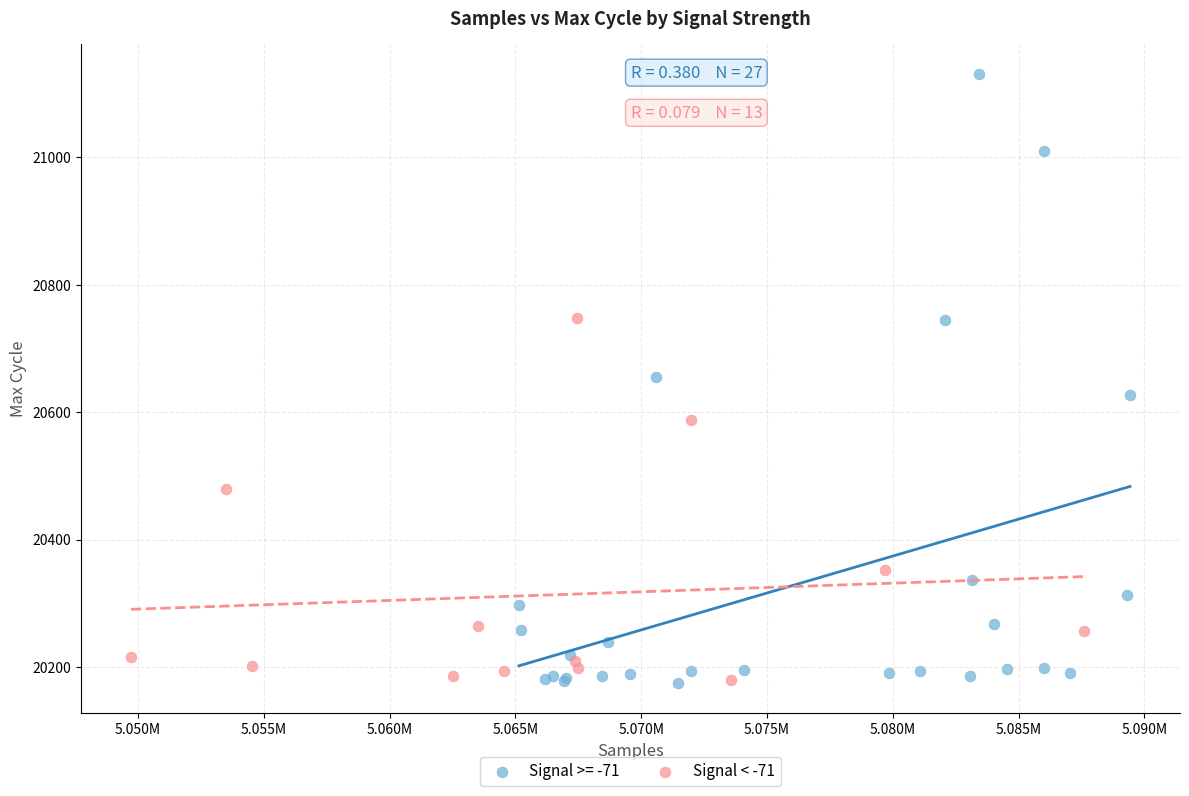

Which series contains the highest Y value?

Signal >= -71